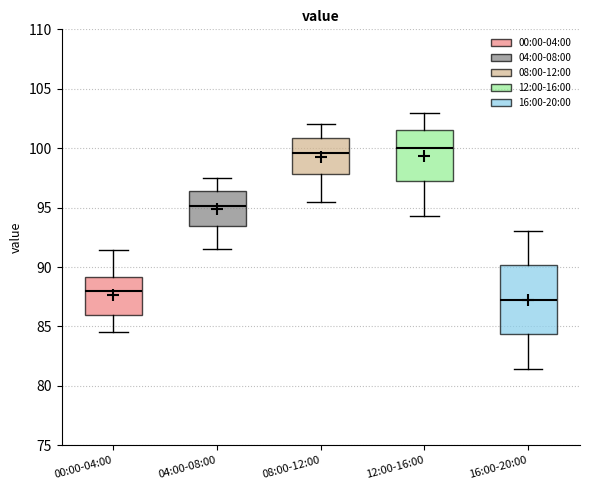

Which box has the lowest median line?

16:00-20:00